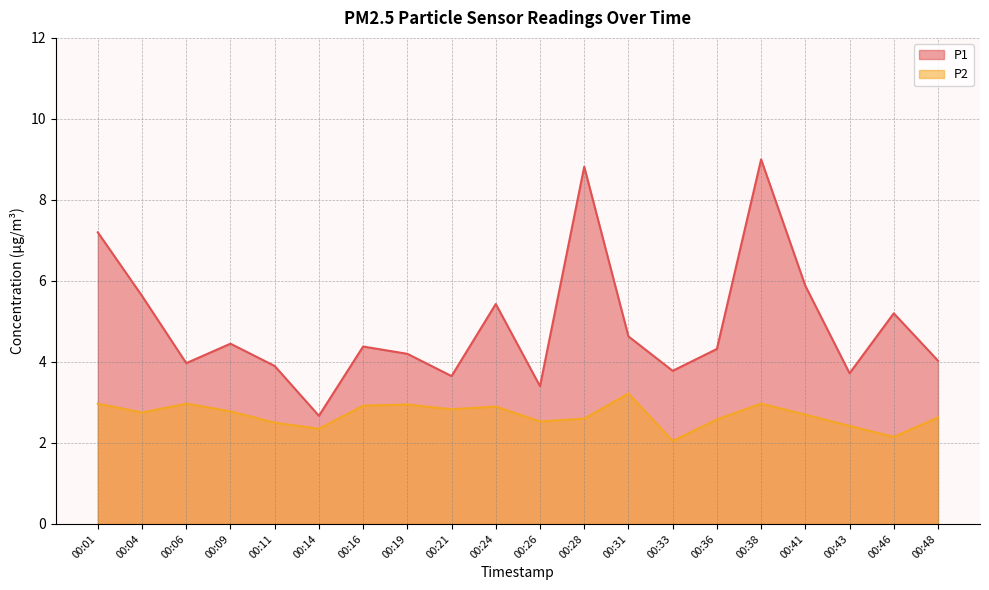

True or false: P2 and P1 cross at least once.

False